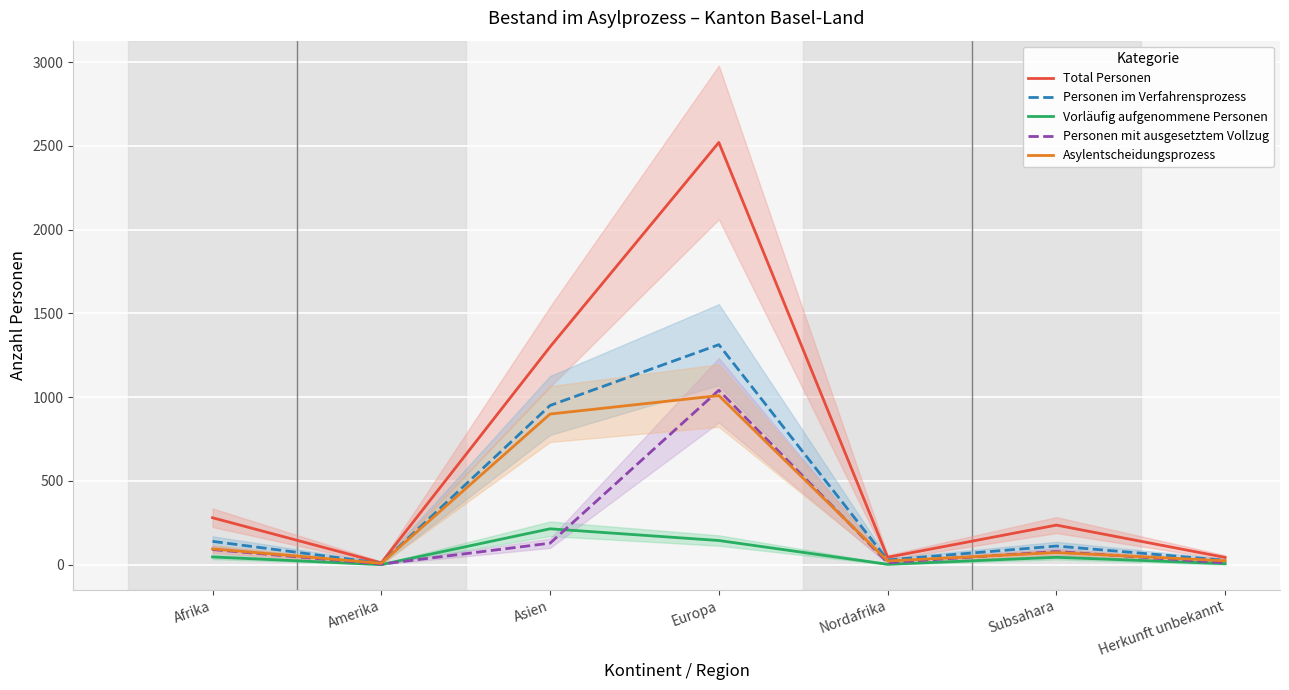

True or false: Vorläufig aufgenommene Personen and Personen mit ausgesetztem Vollzug intersect in this chart.

True